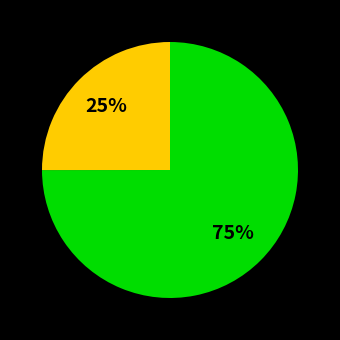

To the nearest percent, what is the average slice percentage?

33%